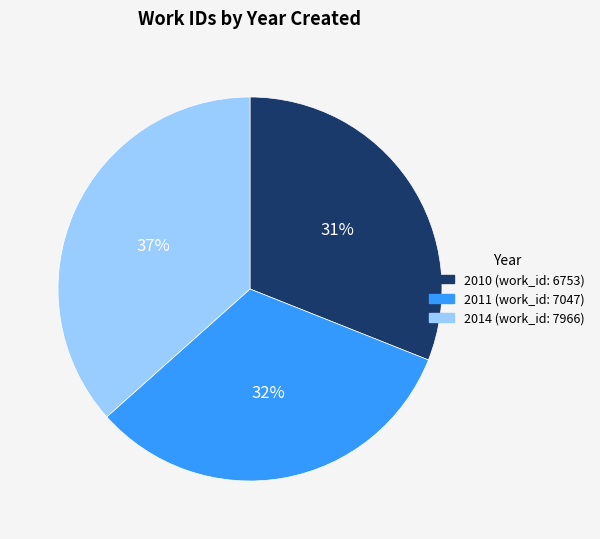

To the nearest percent, what is the difference between the largest and smallest slice percentages?

6%